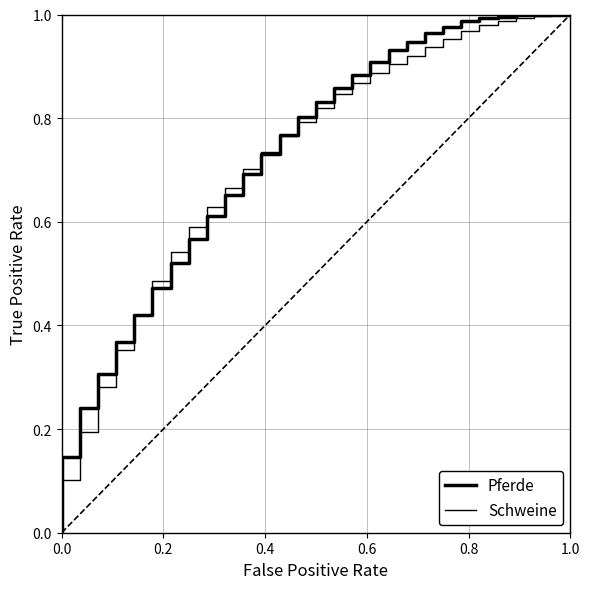

Reading left to right, list all the values displayed in this chart.

Pferde: 0.0	0.1	0.2	0.3	0.4	0.4	0.5	0.5	0.6	0.6	0.7	0.7	0.7	0.8	0.8	0.8	0.9	0.9	0.9	0.9	0.9	1.0	1.0	1.0	1.0	1.0	1.0	1.0	1.0	1.0
Schweine: 0.0	0.1	0.2	0.3	0.4	0.4	0.5	0.5	0.6	0.6	0.7	0.7	0.7	0.8	0.8	0.8	0.8	0.9	0.9	0.9	0.9	0.9	1.0	1.0	1.0	1.0	1.0	1.0	1.0	1.0